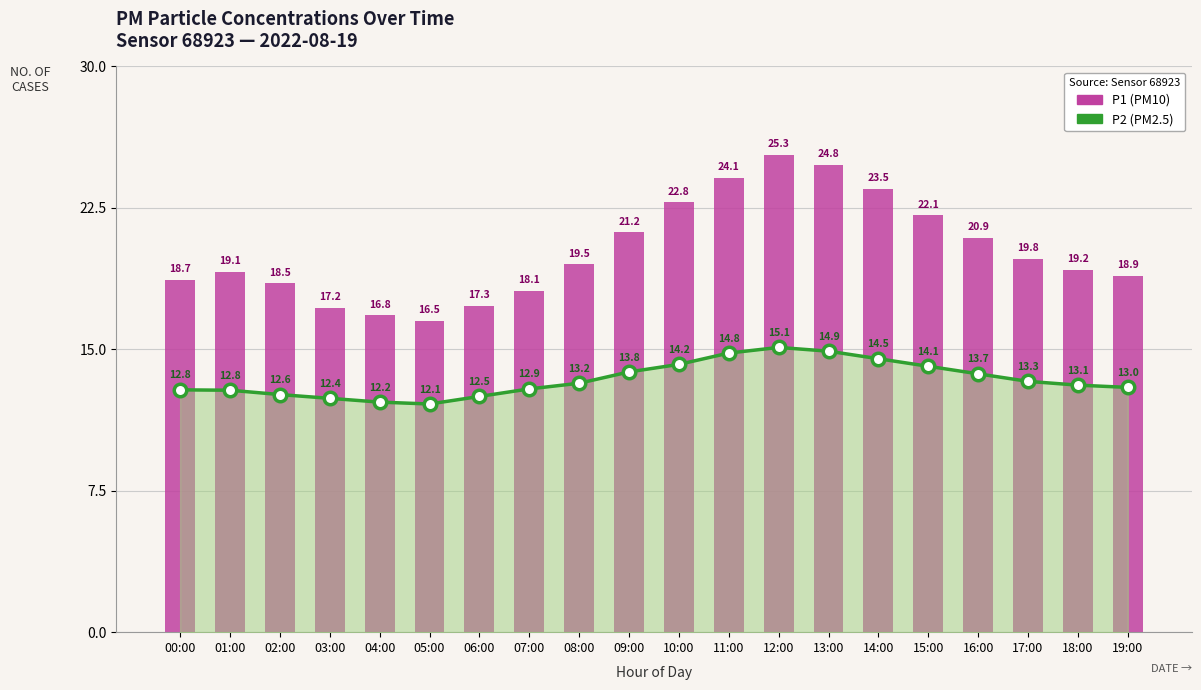

At which label is P1 (PM10) closest to 20?

17:00